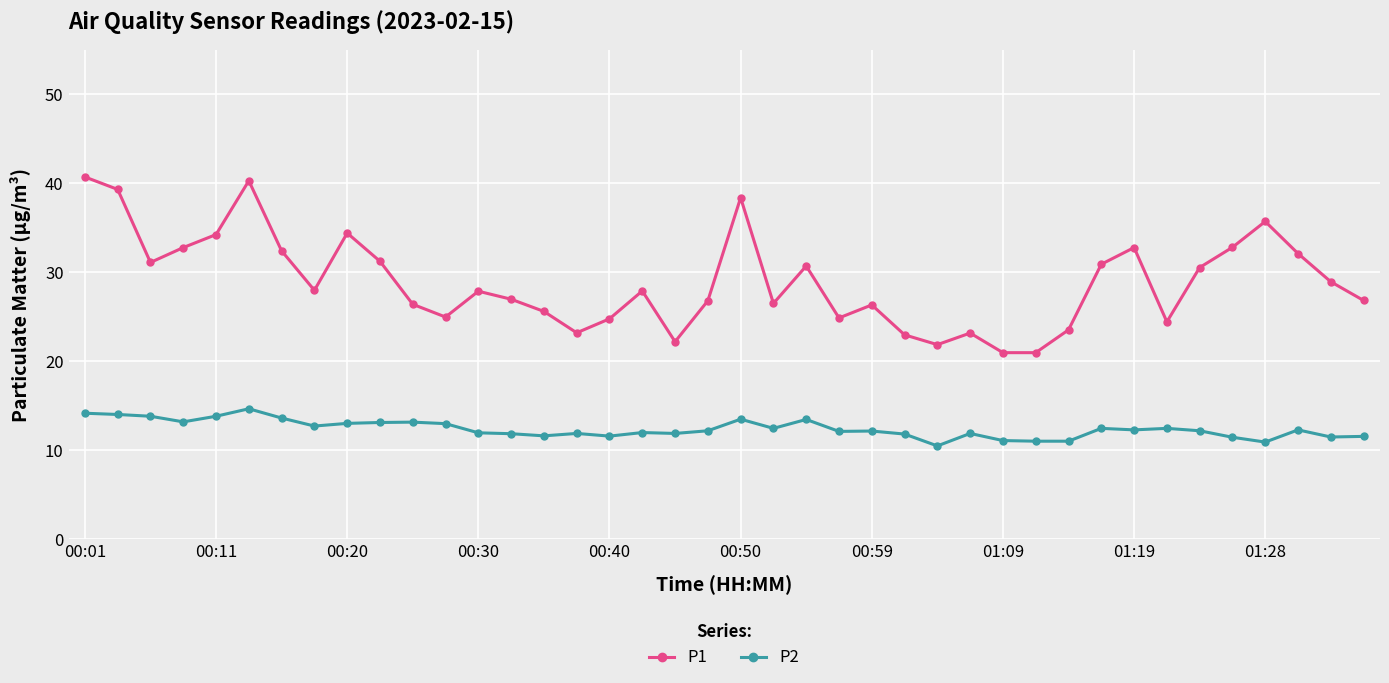

List the series in order of their overall mean, lowest first.

P2, P1